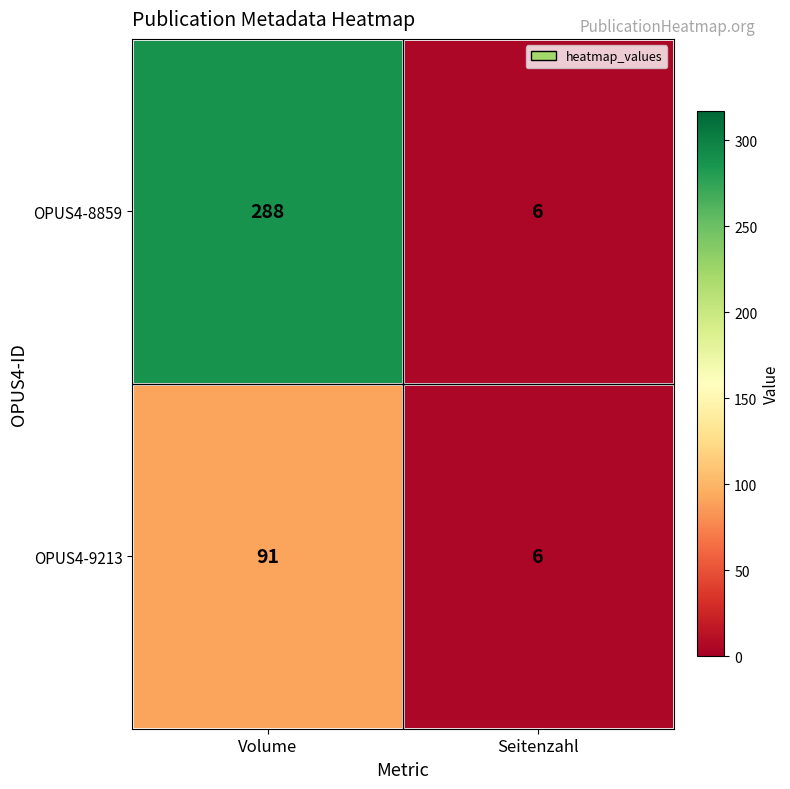

Which series has the largest total across all categories?

OPUS4-8859